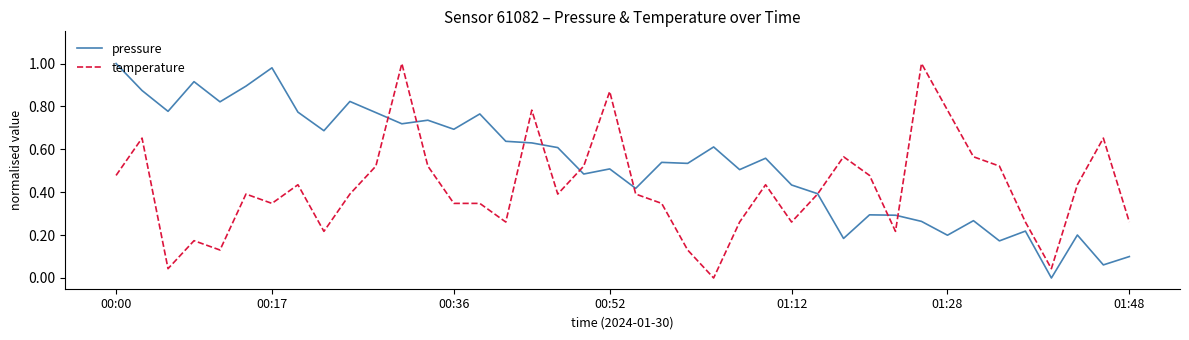

List the series in order of their overall mean, highest first.

pressure, temperature